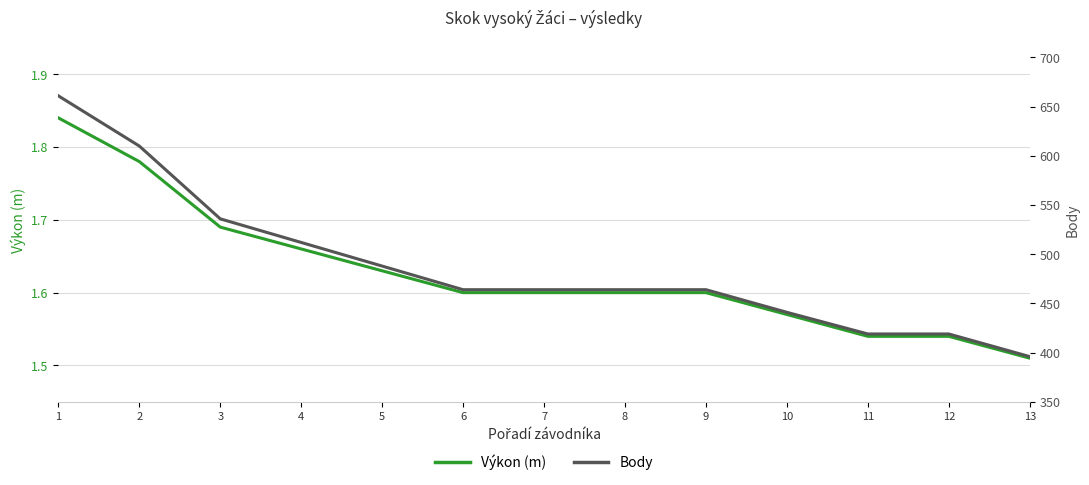

At how many categories does at least one series exceed 427?

10